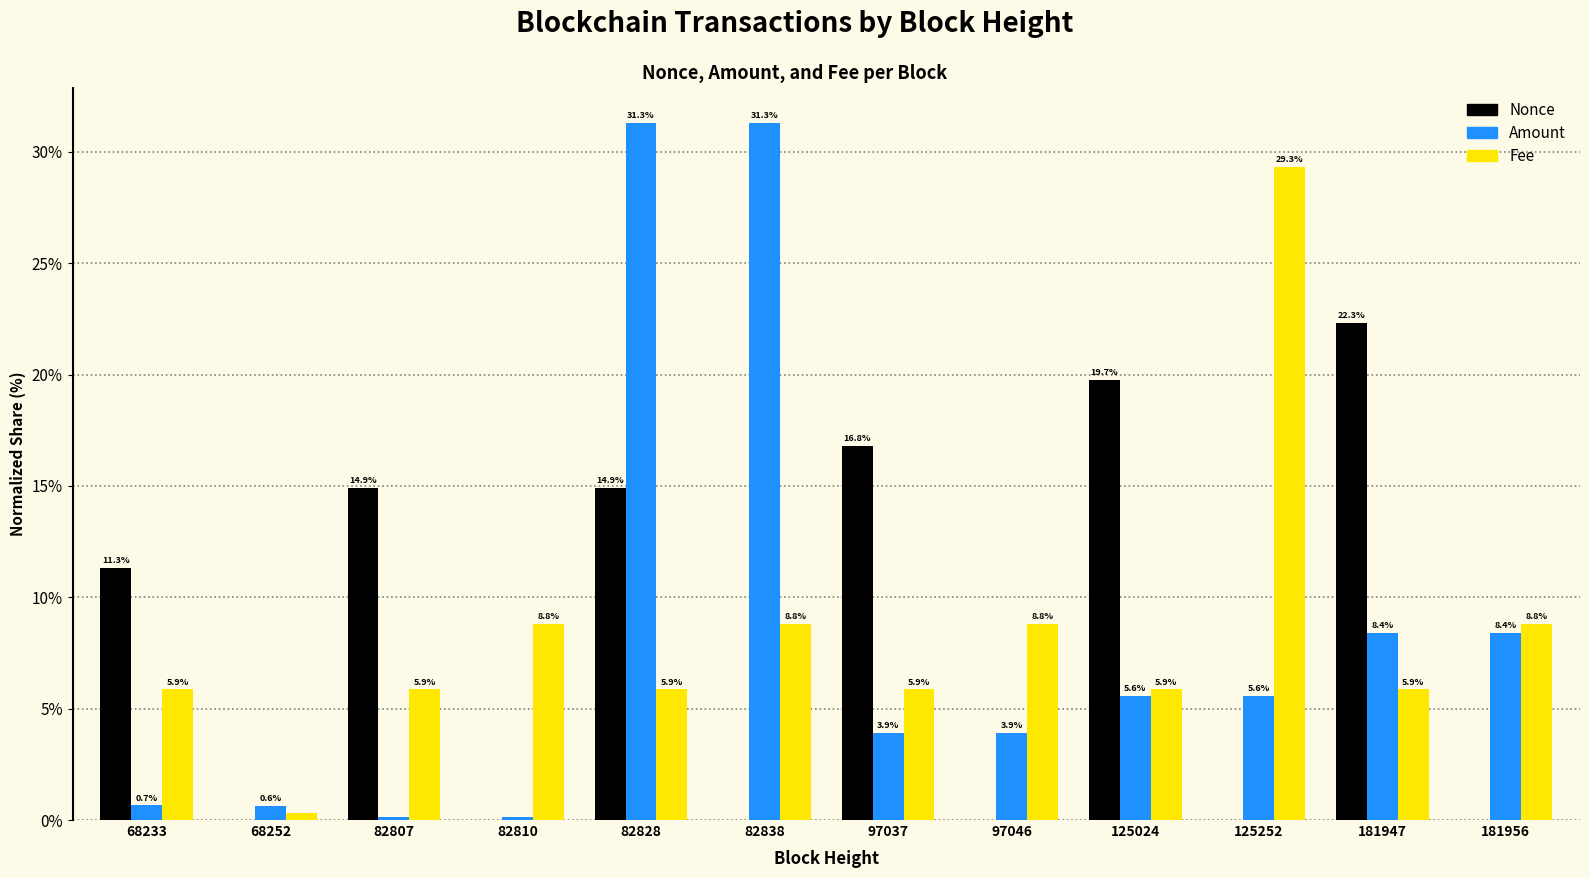

At which category does the chart reach its peak across all series?

82828